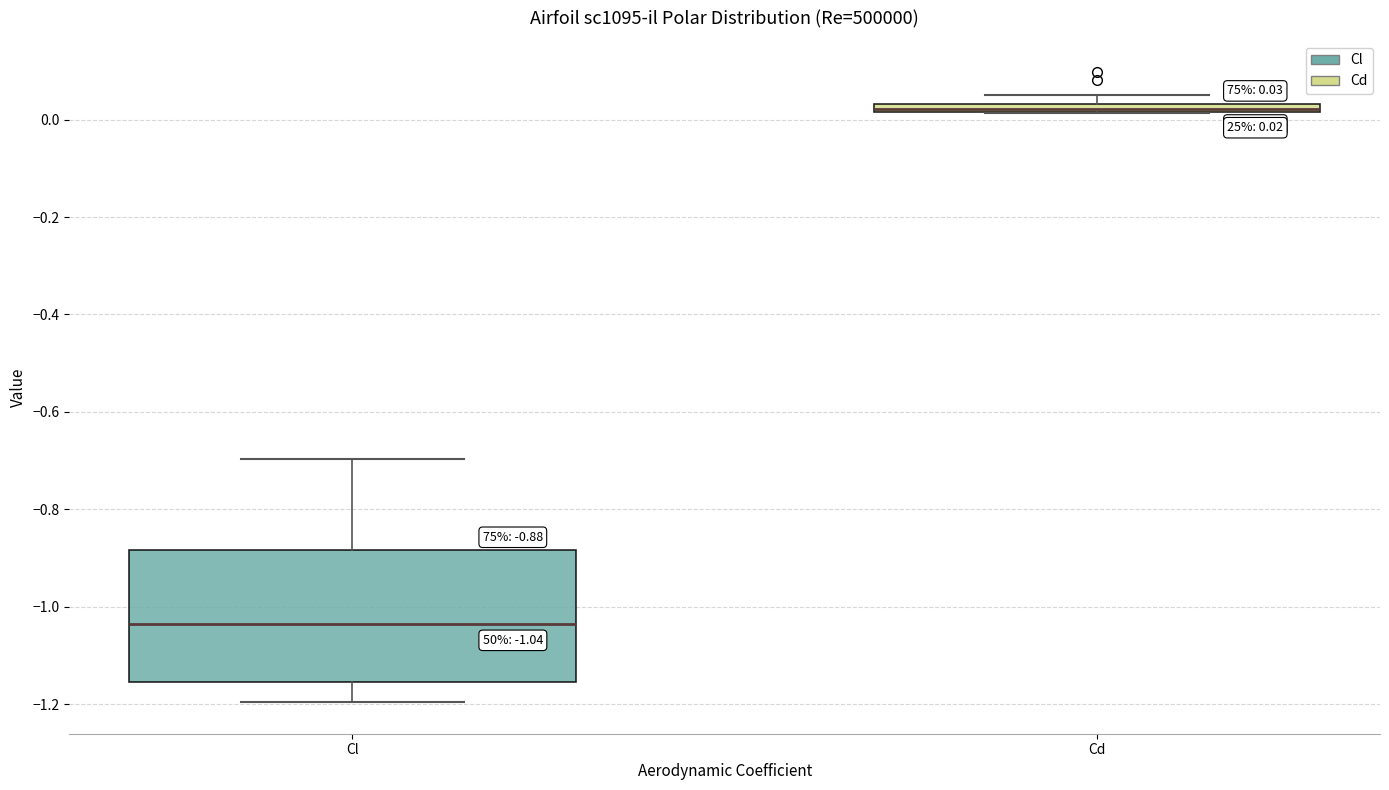

Comparing the boxes themselves (not the whiskers), which one is the tallest?

Cl